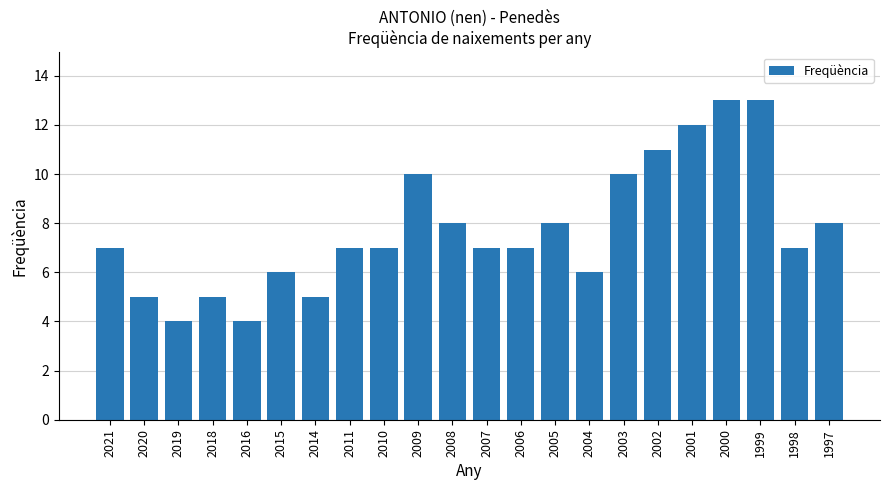

What is the greatest value displayed?

13